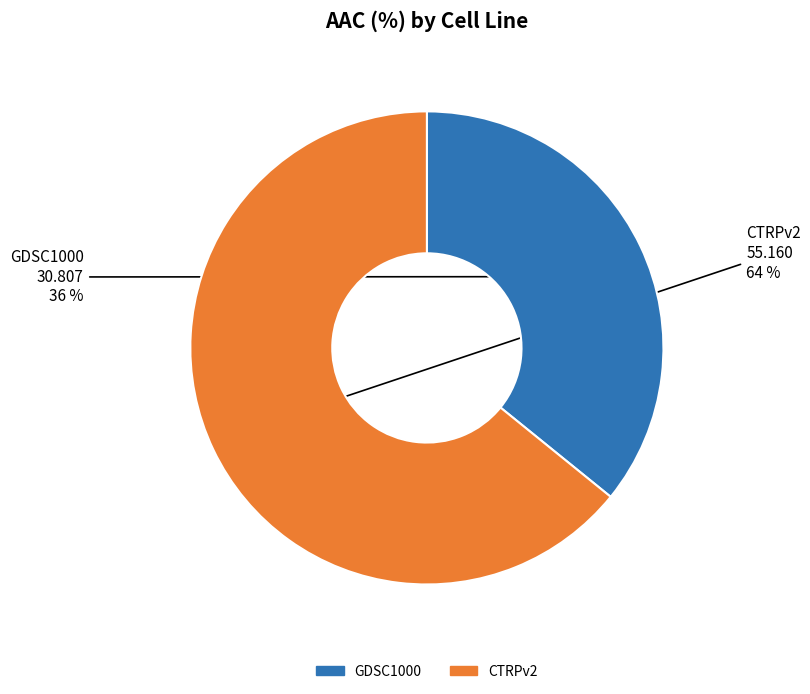

Which category accounts for the majority?

CTRPv2